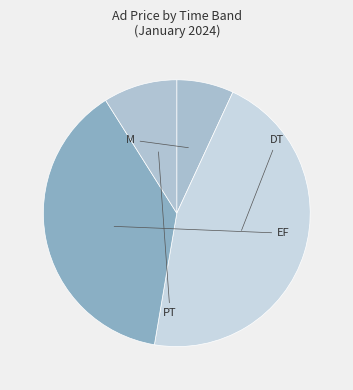

Which has a higher value, DT or PT?

DT